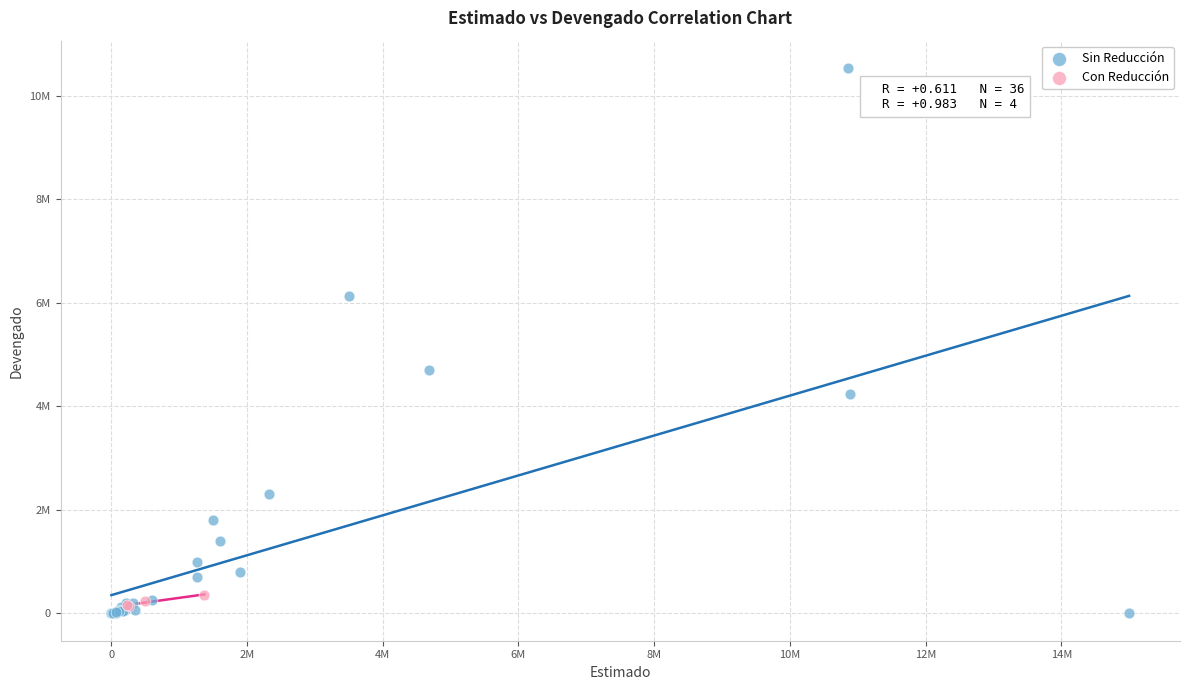

Which series reaches the maximum Y coordinate?

Sin Reducción